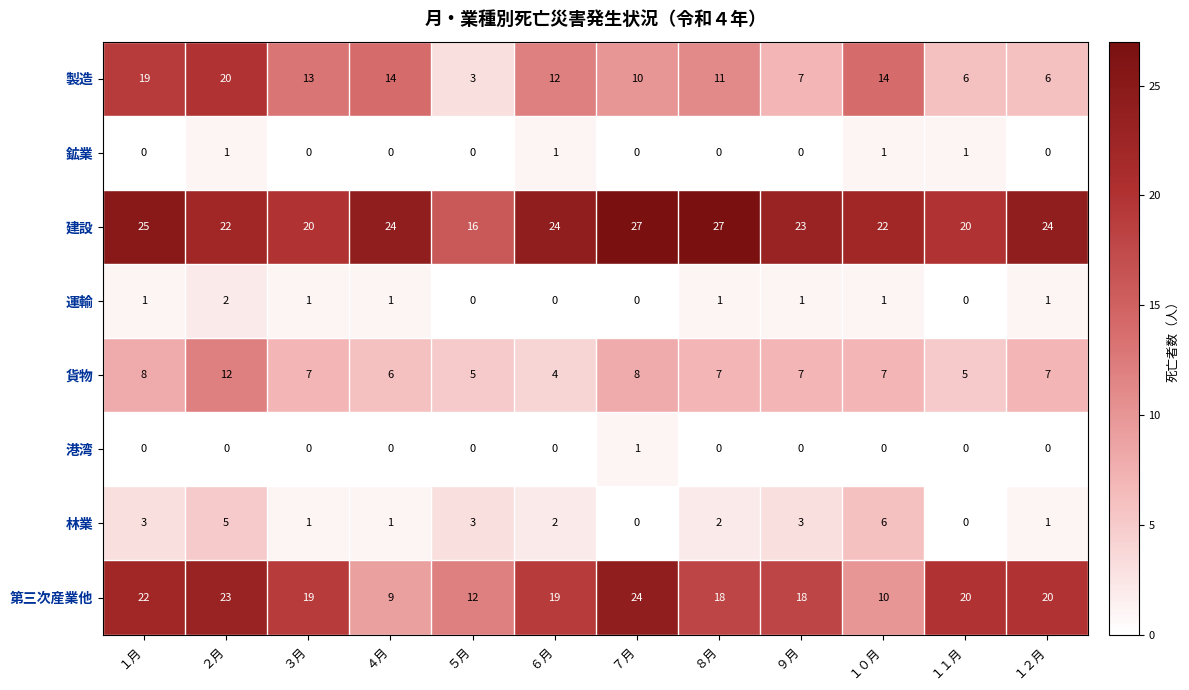

True or false: 林業 has a value of 3 at １月.

True